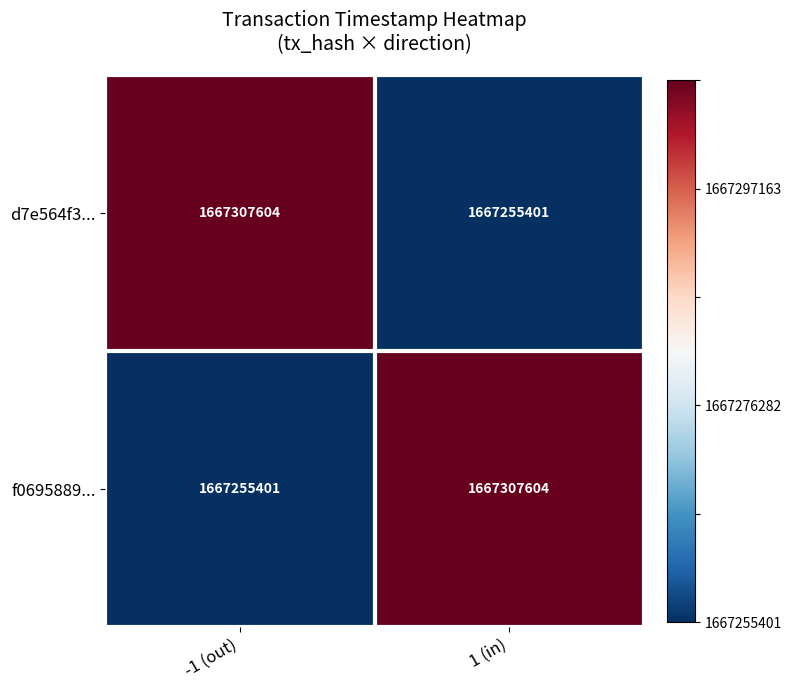

Rank the categories by d7e564f3... value from highest to lowest.

-1 (out), 1 (in)